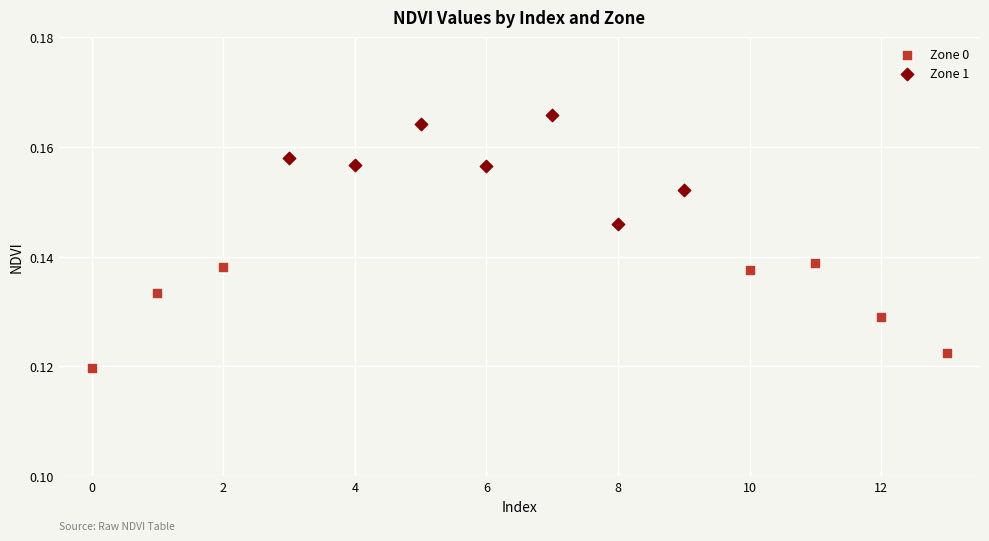

Which series contains the lowest Y value?

Zone 0